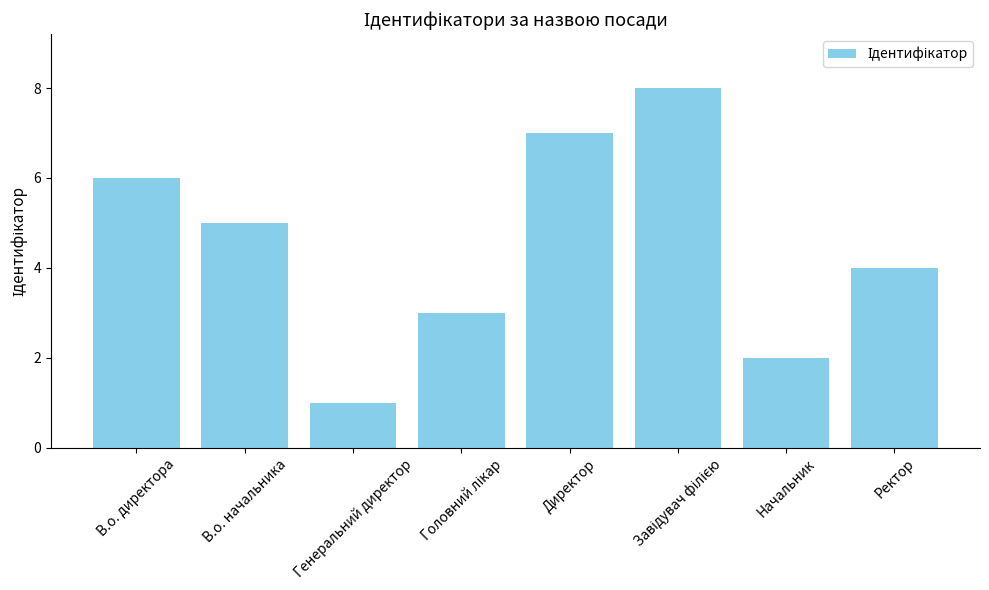

What is the ratio of the value at Ректор to the value at Директор?

0.6